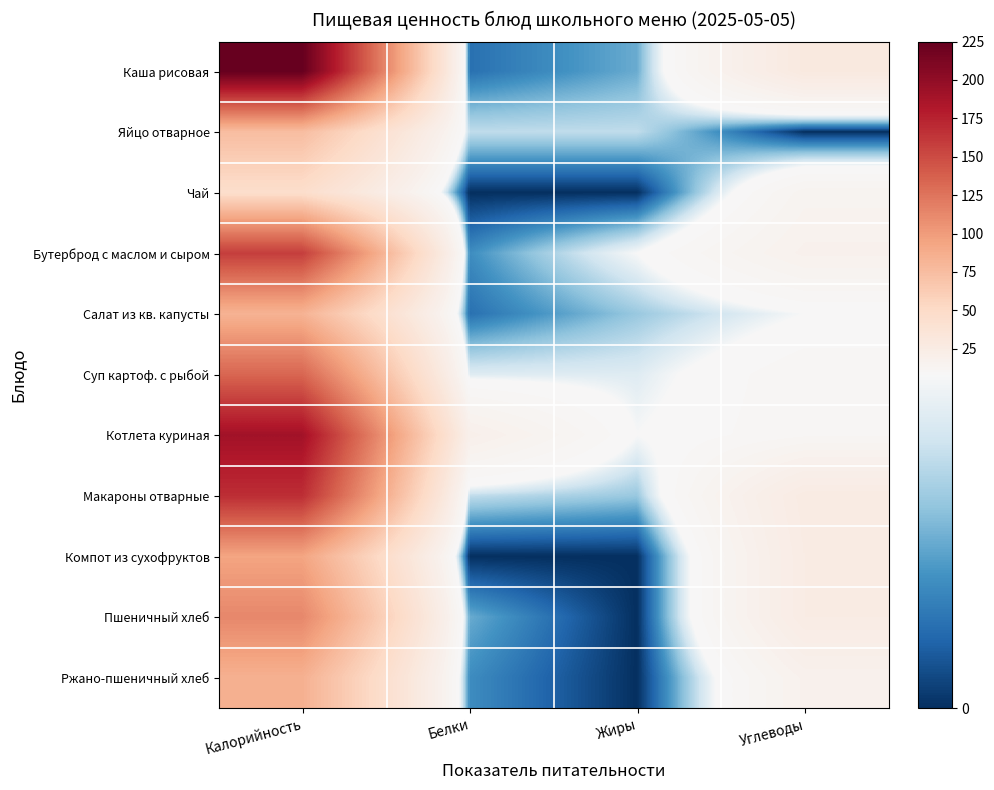

Reading right to left, transcribe all the data shown in this chart.

Каша рисовая: Углеводы=29	Жиры=4	Белки=2	Калорийность=225
Яйцо отварное: Углеводы=0	Жиры=6	Белки=6	Калорийность=75
Чай: Углеводы=14	Жиры=0	Белки=0	Калорийность=46
Бутерброд с маслом и сыром: Углеводы=17	Жиры=8	Белки=3	Калорийность=158
Салат из кв. капусты: Углеводы=8	Жиры=5	Белки=2	Калорийность=83
Суп картоф. с рыбой: Углеводы=11	Жиры=7	Белки=7	Калорийность=134
Котлета куриная: Углеводы=11	Жиры=8	Белки=19	Калорийность=190
Макароны отварные: Углеводы=26	Жиры=5	Белки=6	Калорийность=168
Компот из сухофруктов: Углеводы=25	Жиры=0	Белки=0	Калорийность=94
Пшеничный хлеб: Углеводы=25	Жиры=0	Белки=4	Калорийность=113
Ржано-пшеничный хлеб: Углеводы=17	Жиры=0	Белки=3	Калорийность=85